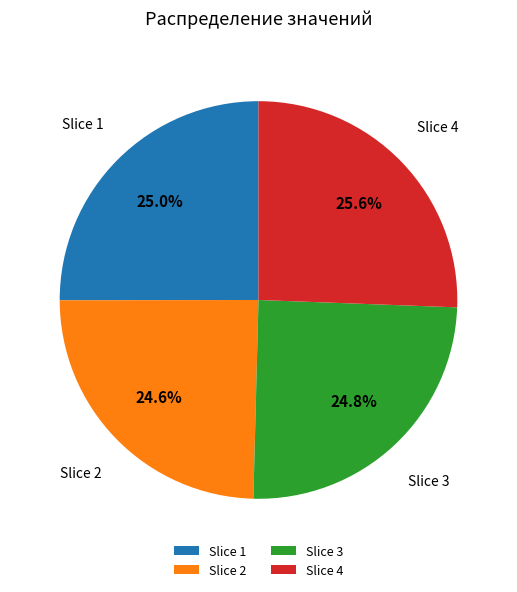

Which has a higher value, Slice 4 or Slice 2?

Slice 4